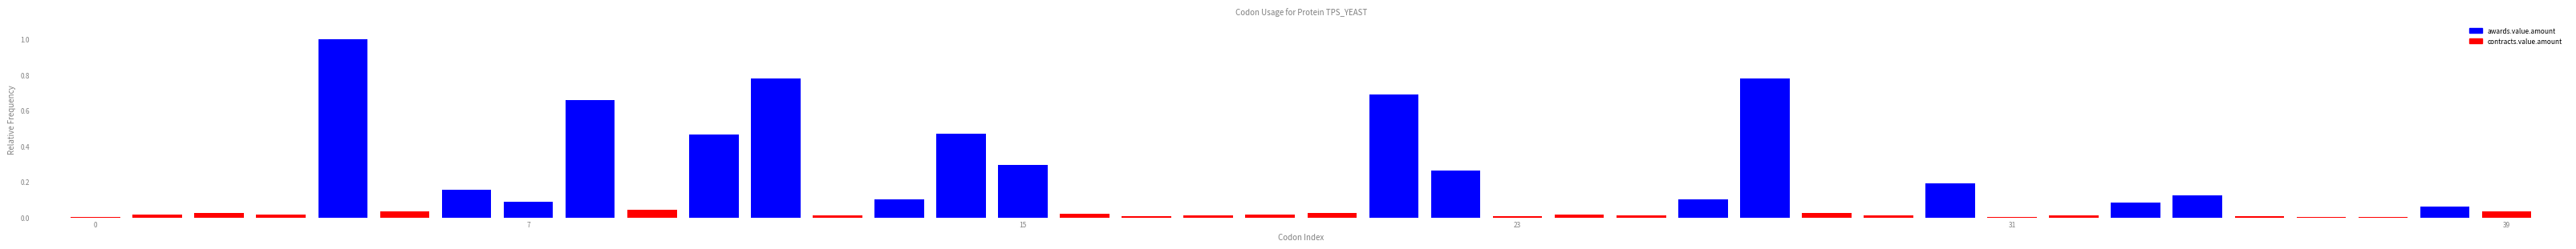

Reading left to right, extract all data points from this chart.

0.0	0.0	0.0	0.0	1.0	0.0	0.2	0.1	0.7	0.0	0.5	0.8	0.0	0.1	0.5	0.3	0.0	0.0	0.0	0.0	0.0	0.7	0.3	0.0	0.0	0.0	0.1	0.8	0.0	0.0	0.2	0.0	0.0	0.1	0.1	0.0	0.0	0.0	0.1	0.0